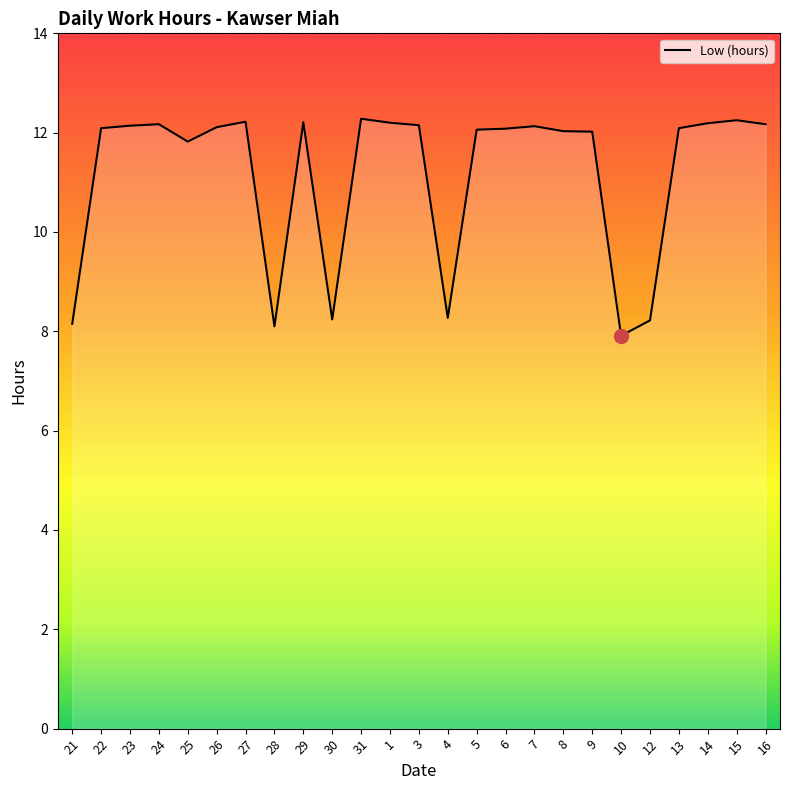

Approximately how many times larger is the value at 30 compared to 5?

0.7